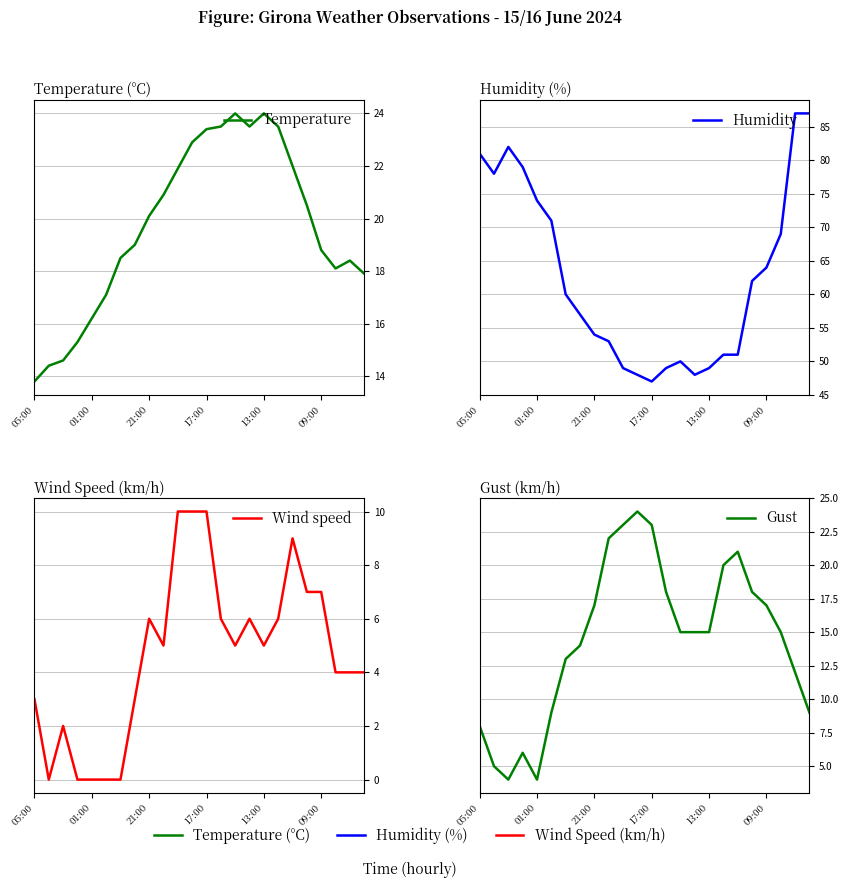

Where is Humidity nearest to the value 67?

21